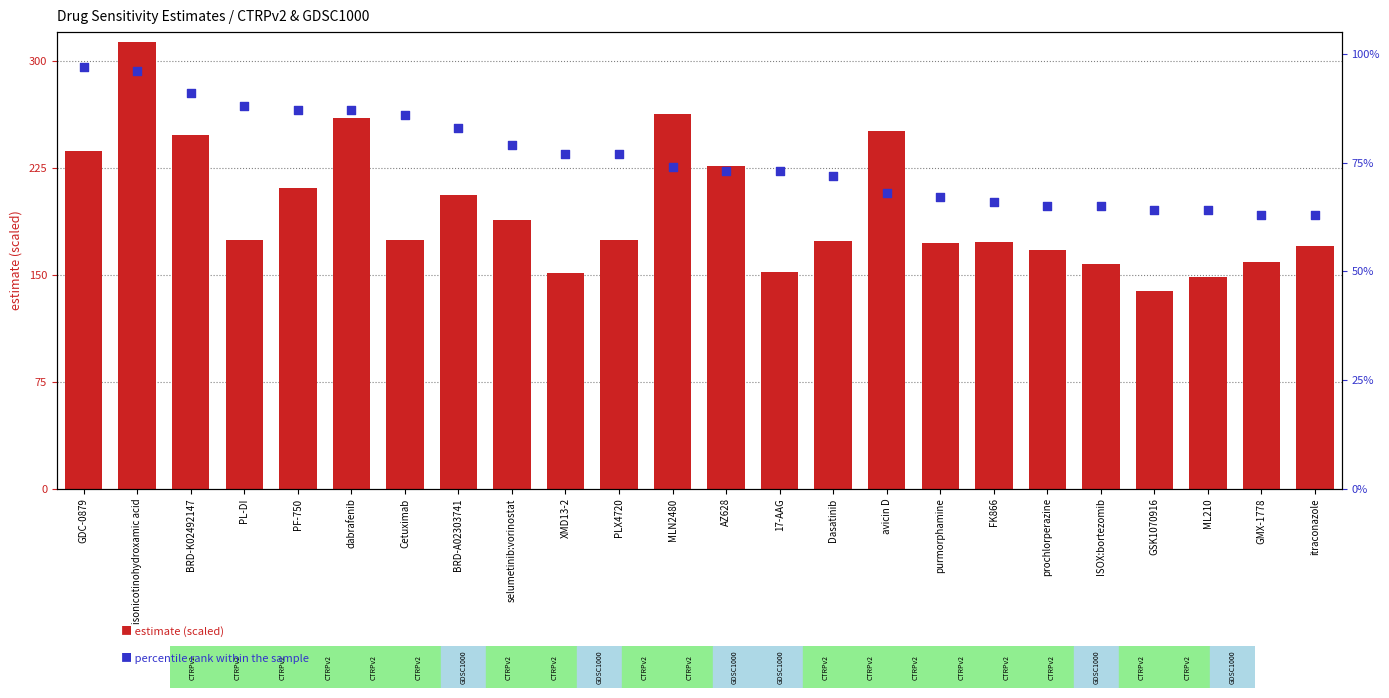

What is the total value across all series at GDC-0879?

333.9